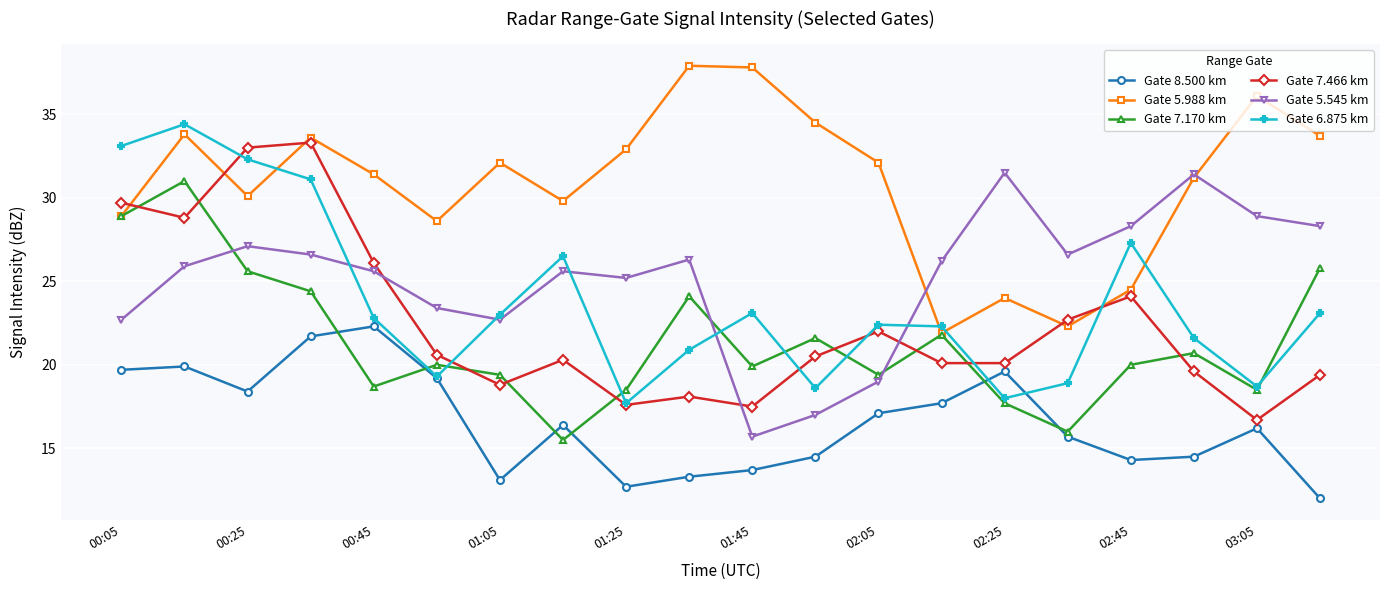

True or false: Gate 5.545 km has more than 2 points higher than both neighbors.

True